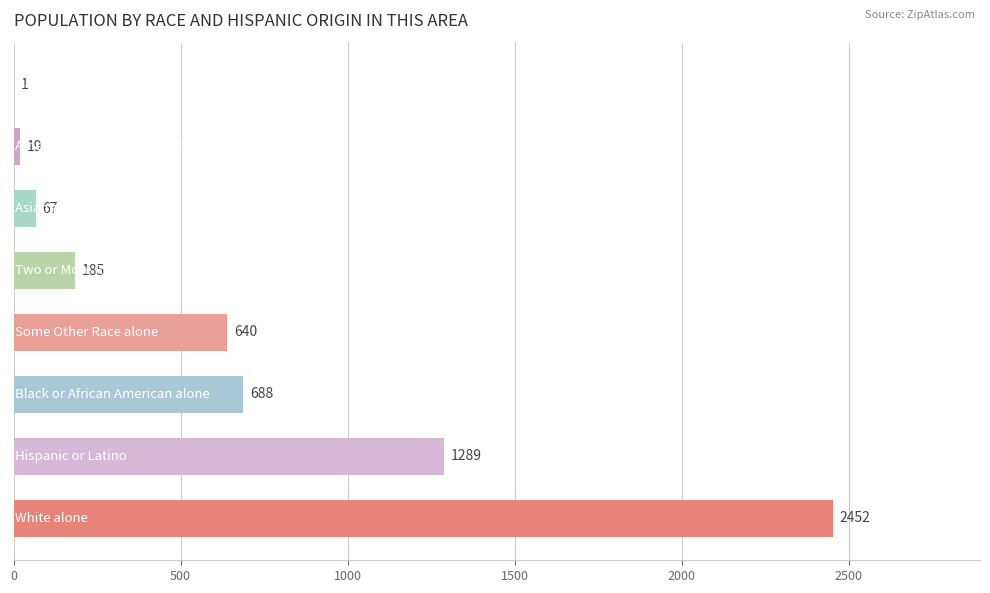

What is the maximum value shown in the chart?

2452